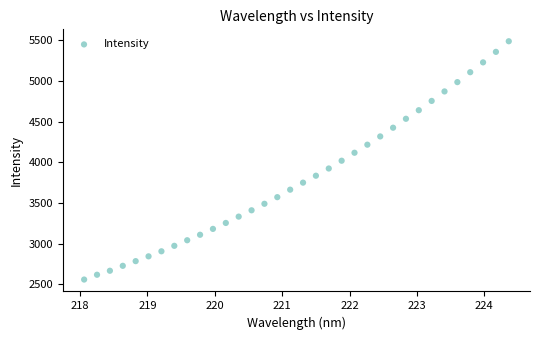

What is the range of X values (max minus min)?

6.3